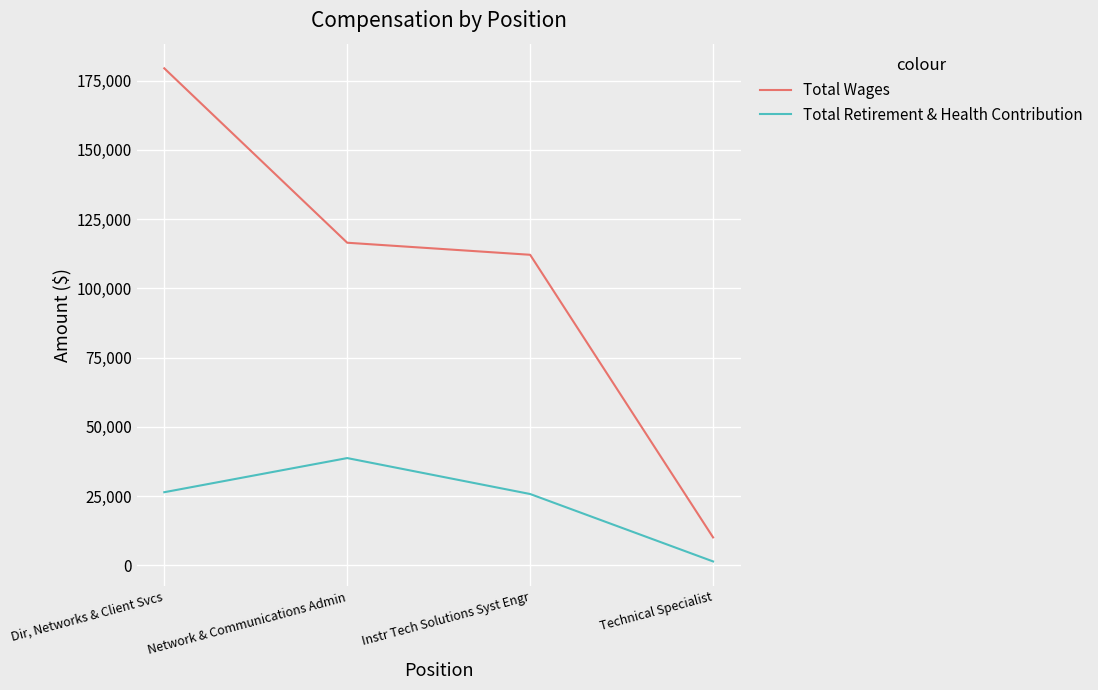

What is the approximate value of Total Wages at Dir, Networks & Client Svcs?

179455